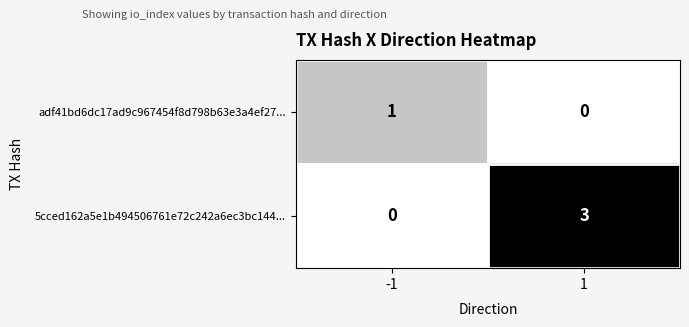

What is the sum of all 5cced162a5e1b494506761e72c242a6ec3bc144... values?

3